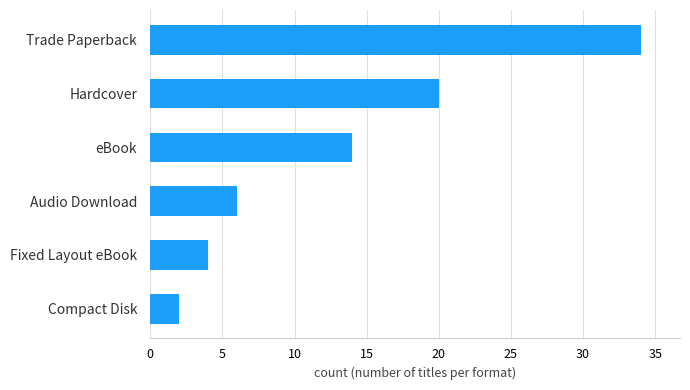

Rank the categories by value from lowest to highest.

Compact Disk, Fixed Layout eBook, Audio Download, eBook, Hardcover, Trade Paperback